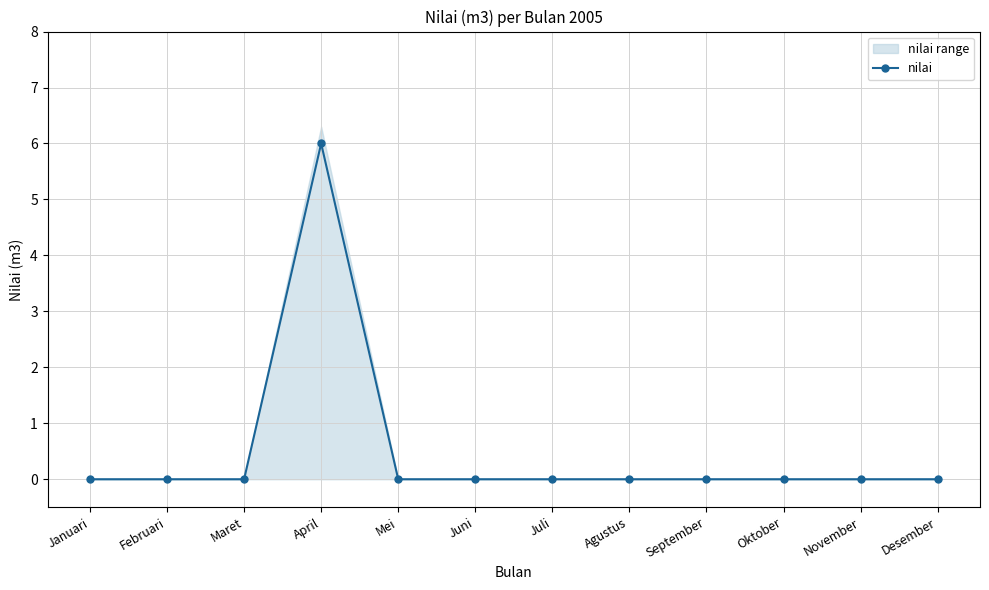

Which has a higher value, September or Februari?

September